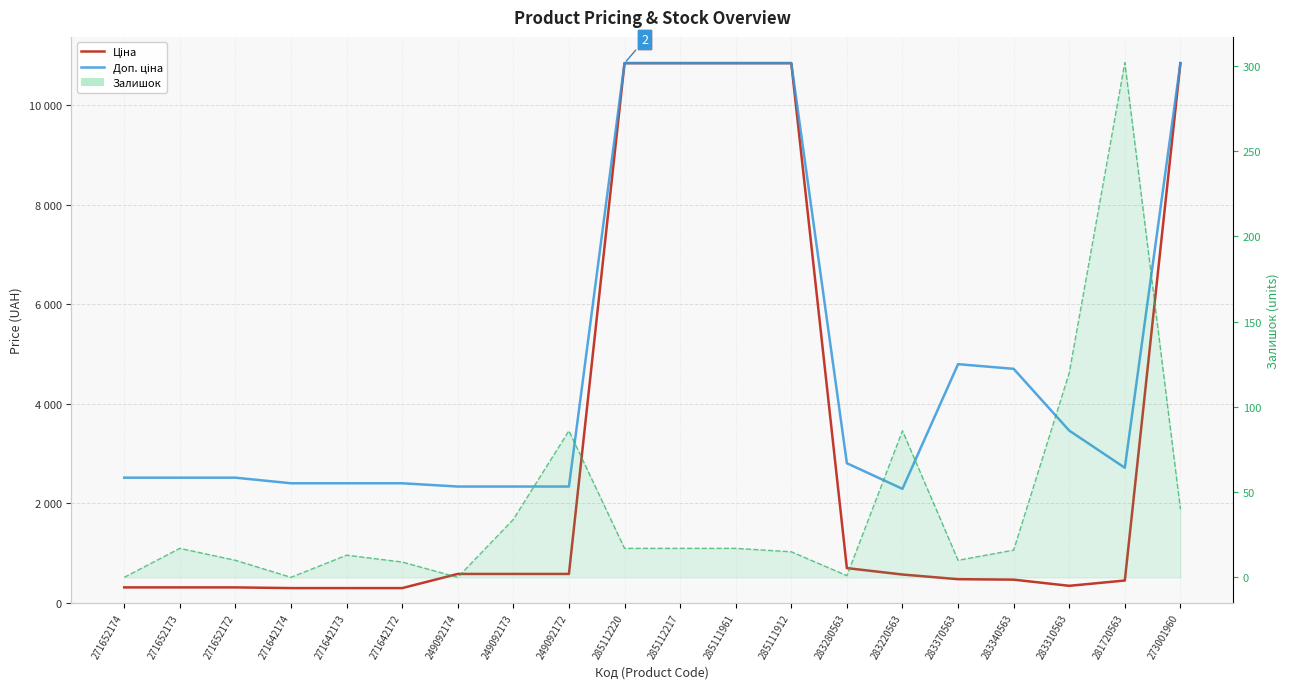

True or false: Ціна and Залишок (line) intersect in this chart.

False